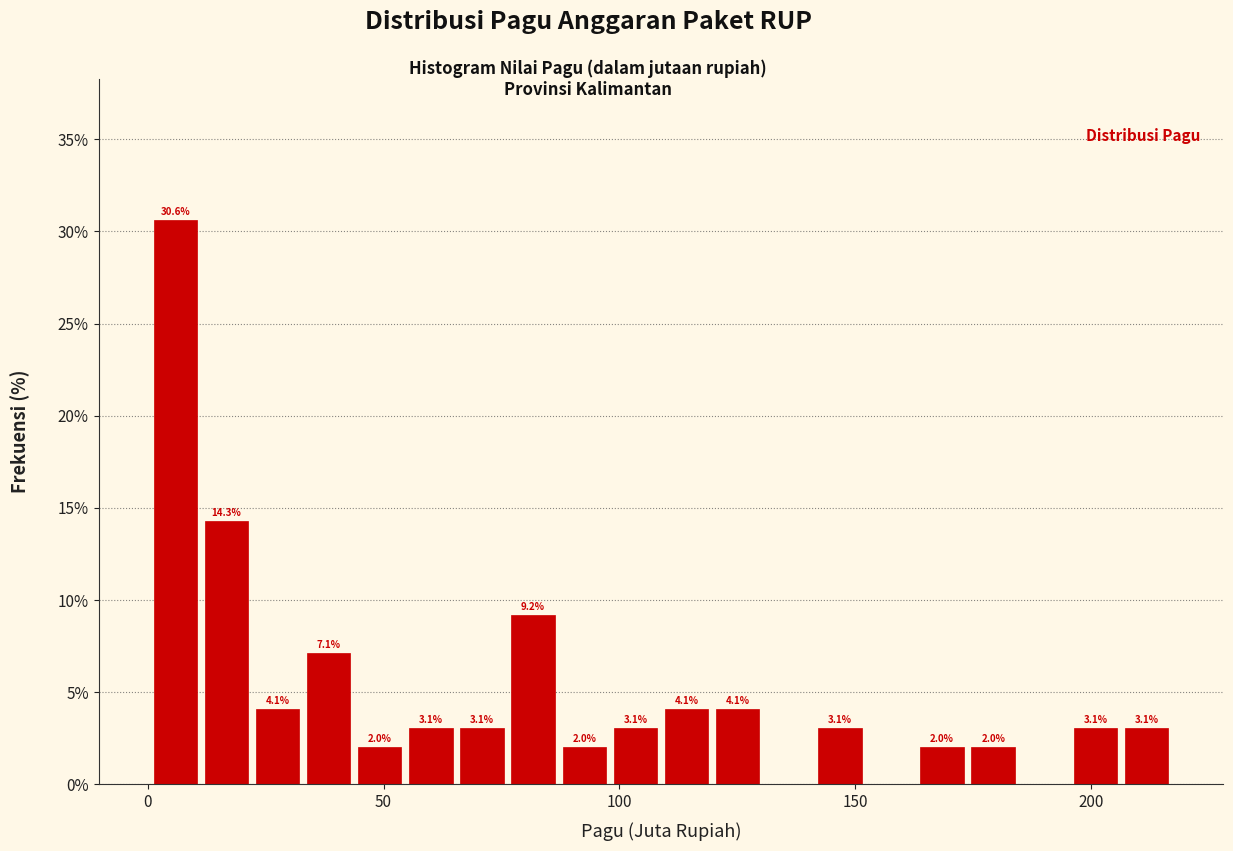

Read against the x-axis, roughly where is the centre of the tallest bar?

5